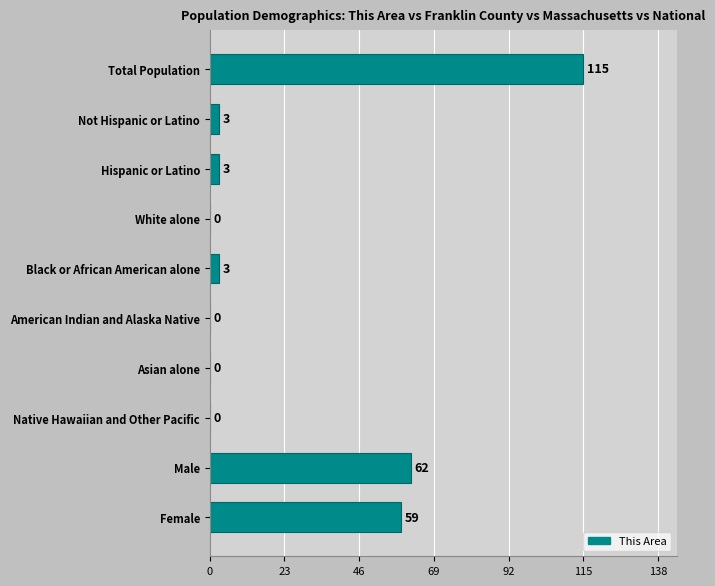

Reading top to bottom, transcribe all the data shown in this chart.

Total Population=115	Not Hispanic or Latino=3	Hispanic or Latino=3	White alone=0	Black or African American alone=3	American Indian and Alaska Native=0	Asian alone=0	Native Hawaiian and Other Pacific=0	Male=62	Female=59